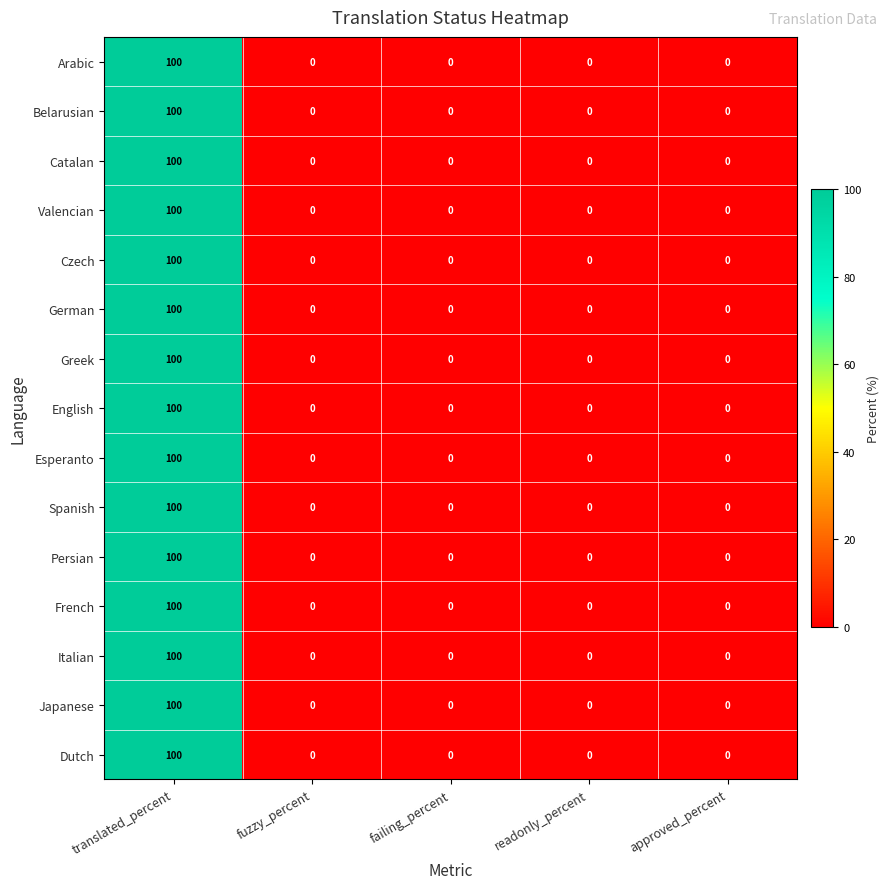

What is the average value of the German series?

20